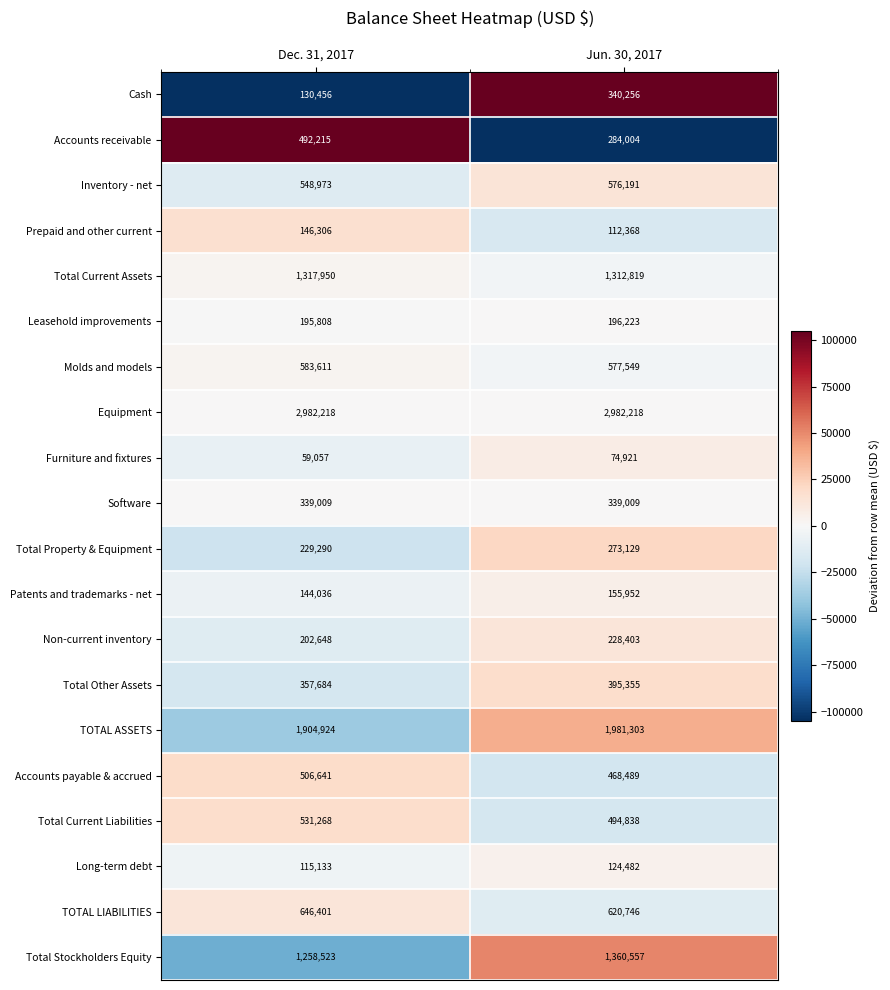

How many categories are shown in the chart?

2